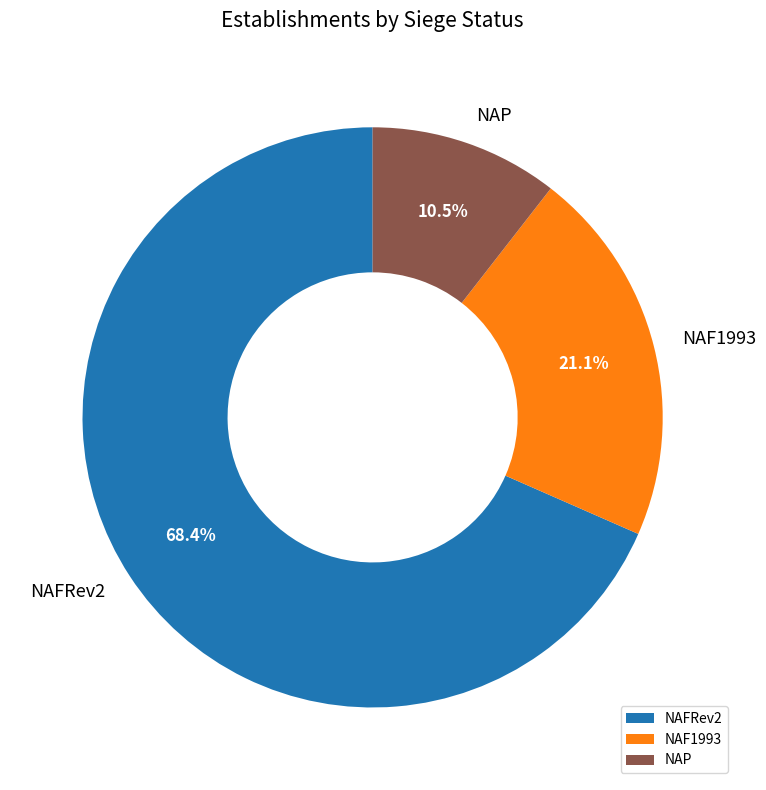

Does NAFRev2 account for over 50% of the chart?

Yes